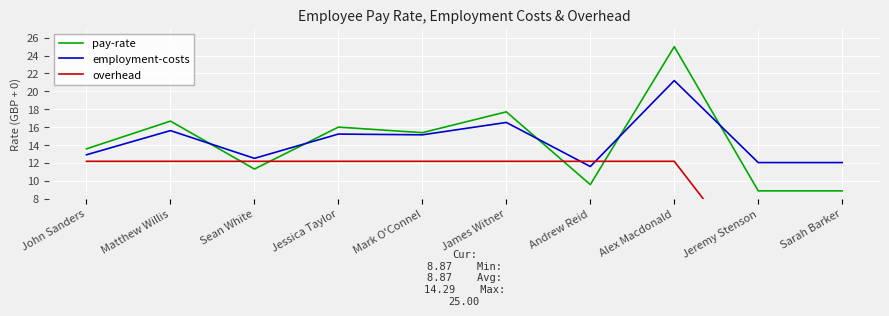

Where does the pay-rate series first go above 15?

Matthew Willis